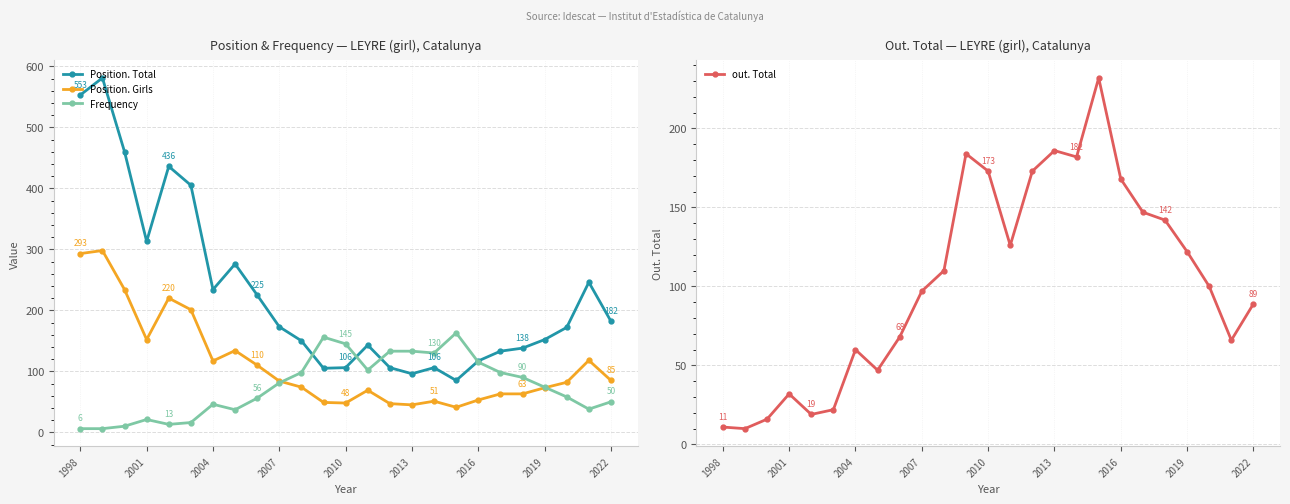

Is it true that out. Total equals 51 at 2007?

False